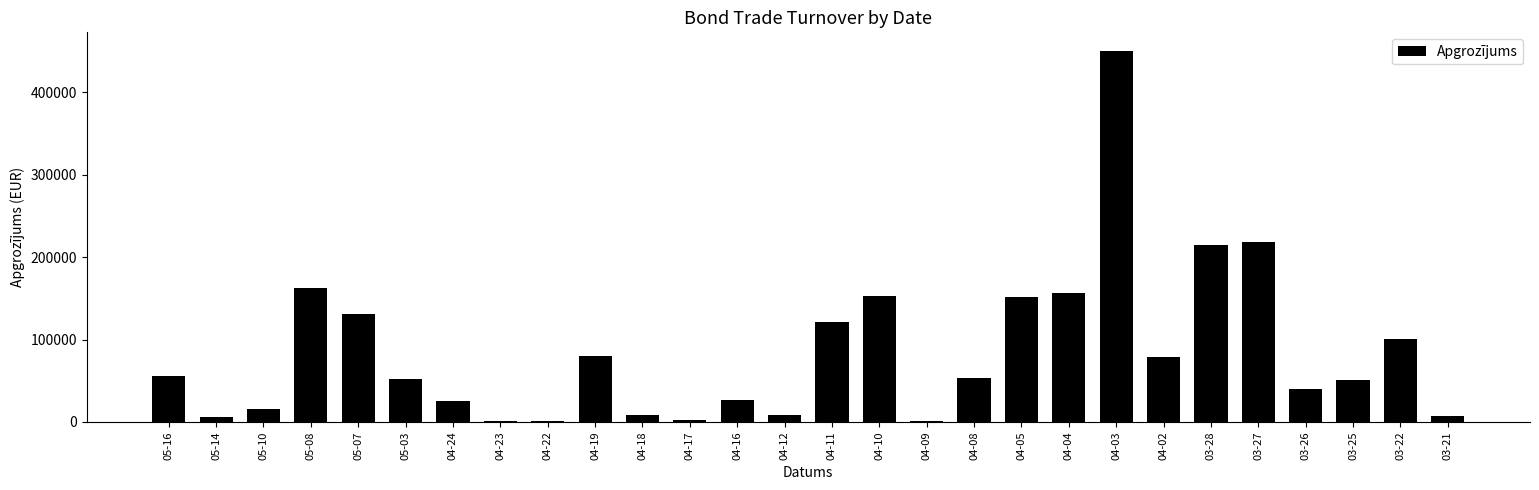

Does the chart contain stacked bars?

No